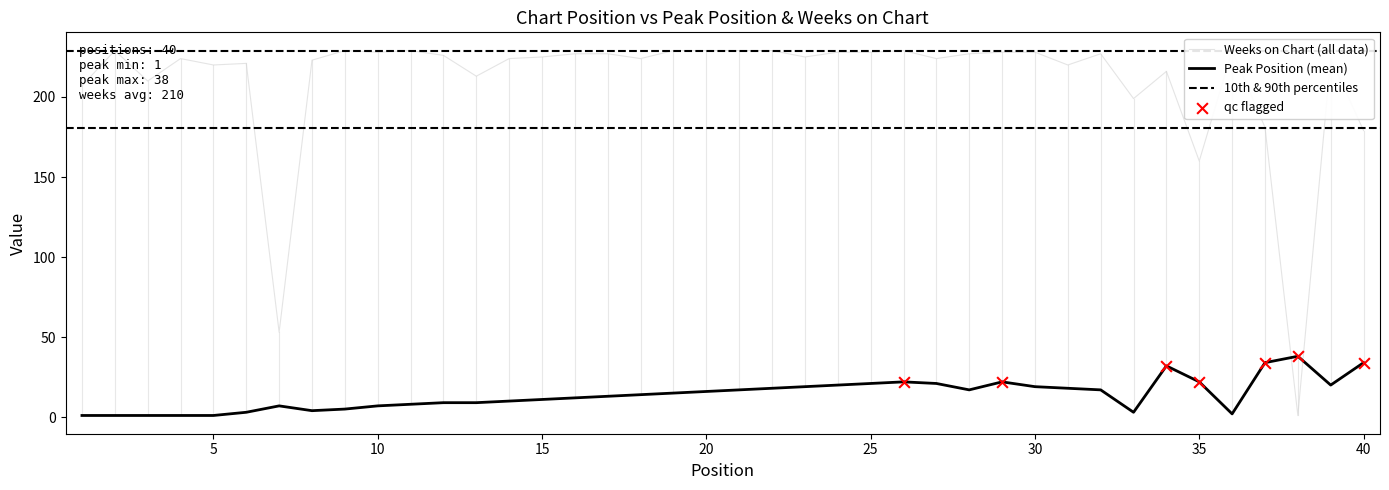

What is the maximum value for Peak Position (mean)?

38